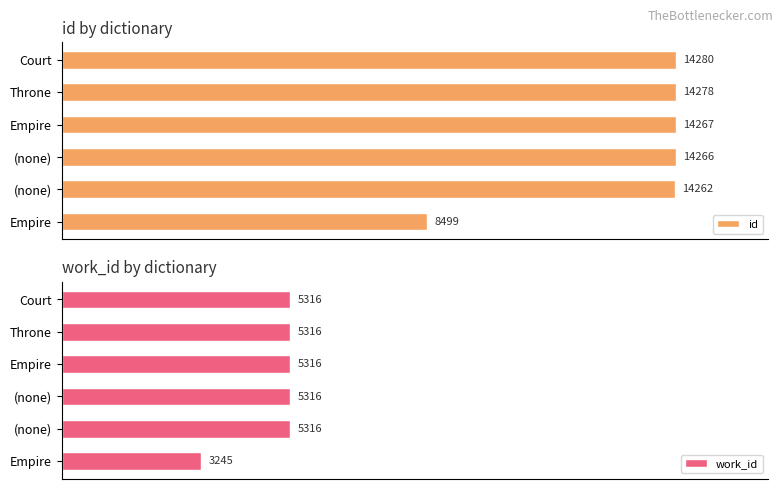

How many categories are shown in the chart?

6